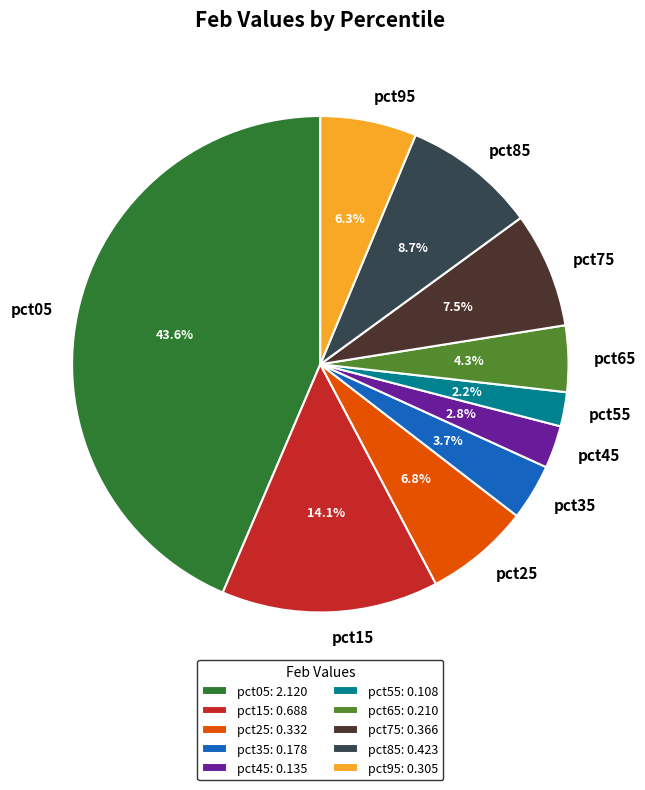

Combined, do pct15 and pct65 account for over 50%?

No